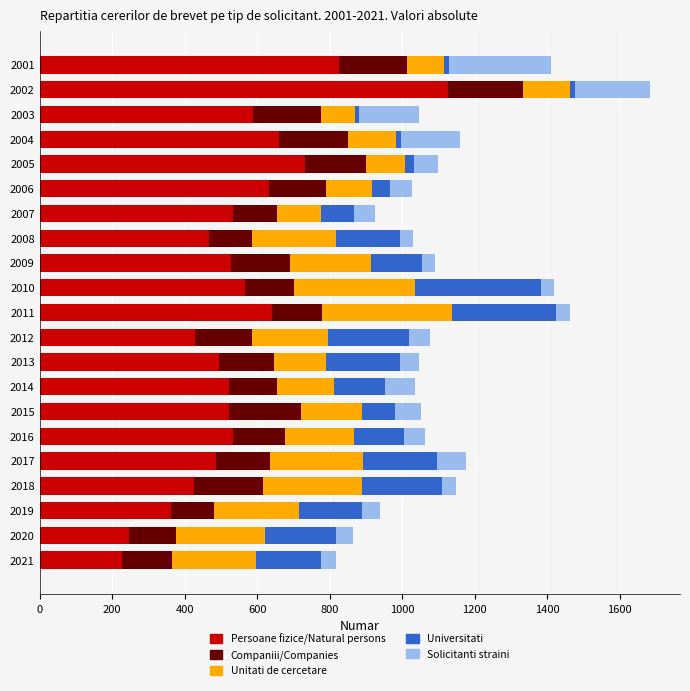

At which label does Persoane fizice/Natural persons reach its peak?

2002